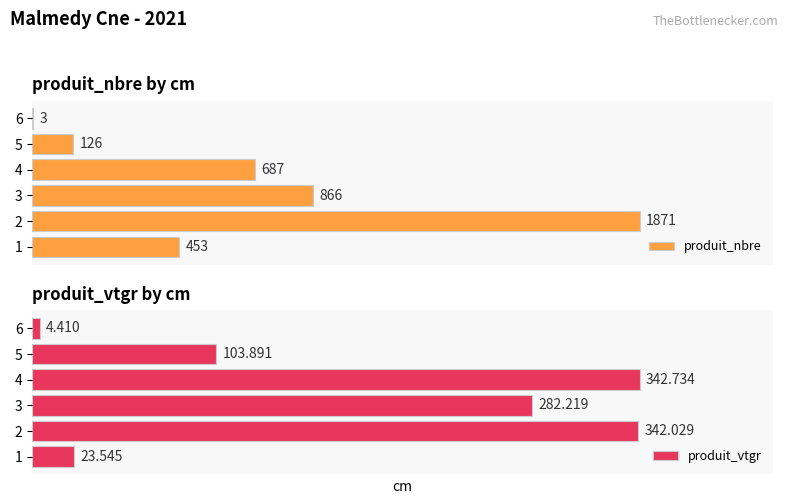

What is the value of the produit_vtgr bar at the 3rd from the left?

282.2